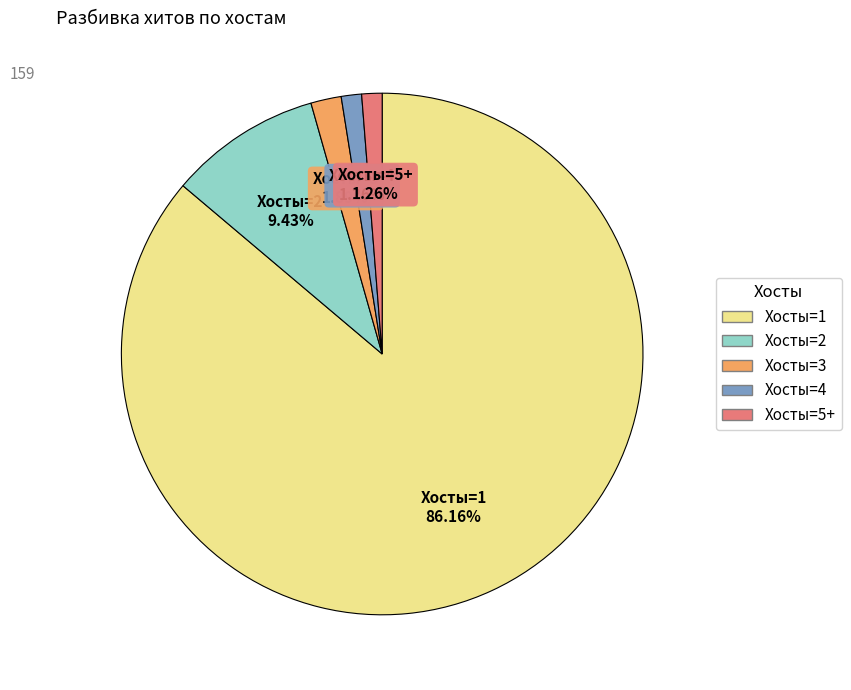

Is there any slice that represents more than half of the pie?

Yes